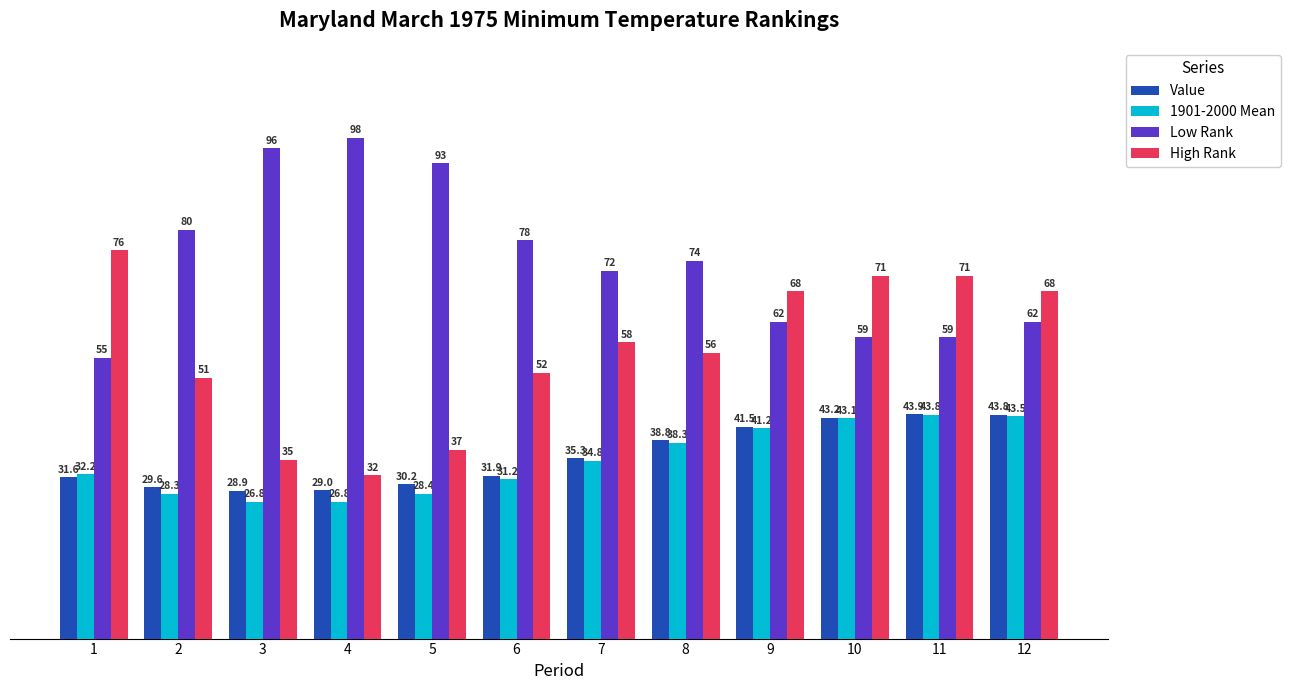

What are all the series names shown in the legend?

Value, 1901-2000 Mean, Low Rank, High Rank